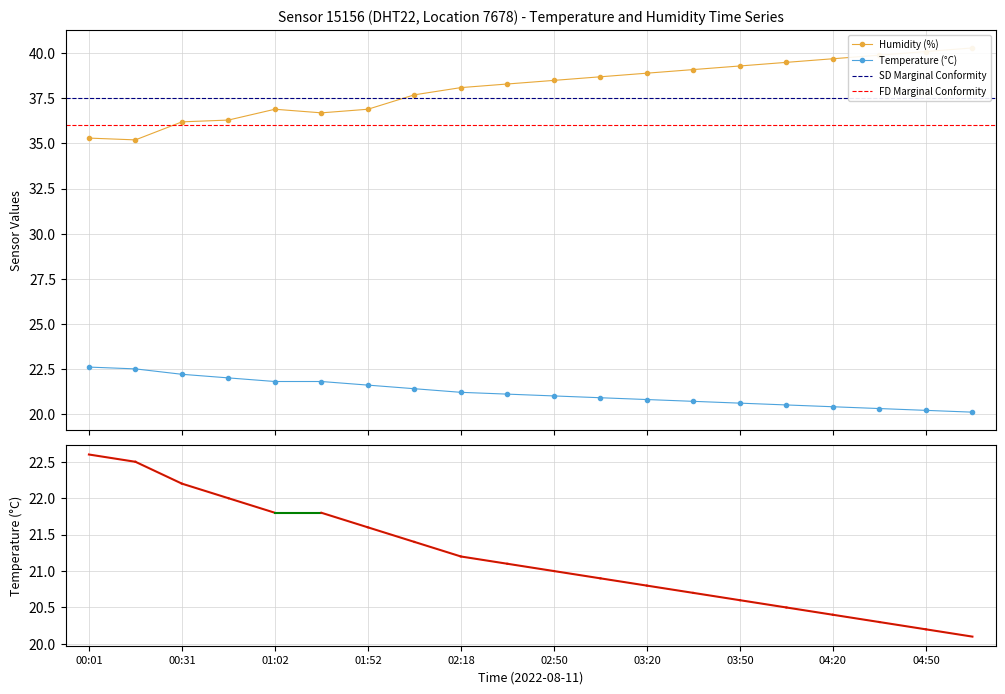

At 00:31, list the series in order from largest to smallest.

humidity, temperature